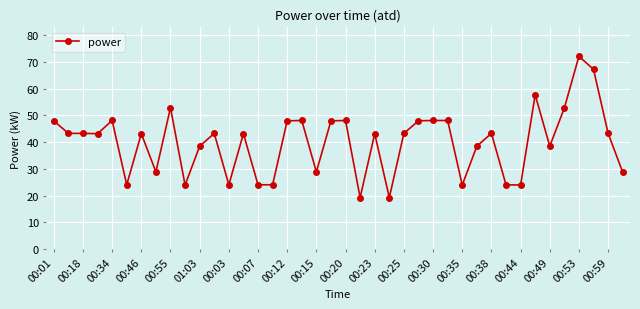

True or false: the data has more than 1 interior local peaks.

True